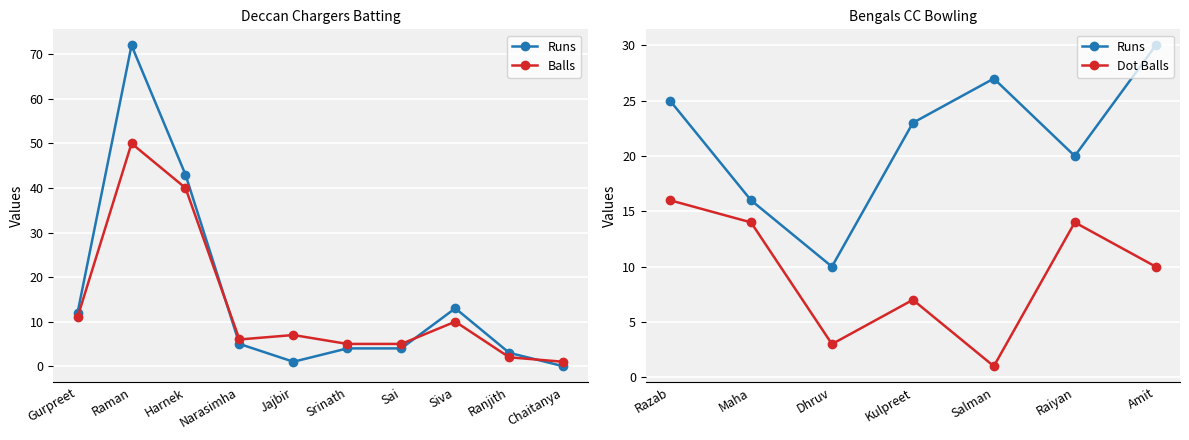

How many times do Balls and Runs cross each other?

3